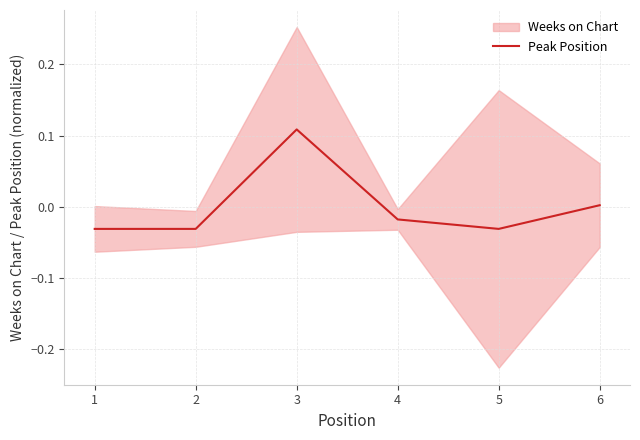

How many points are lower than both their immediate neighbors (excluding endpoints)?

1